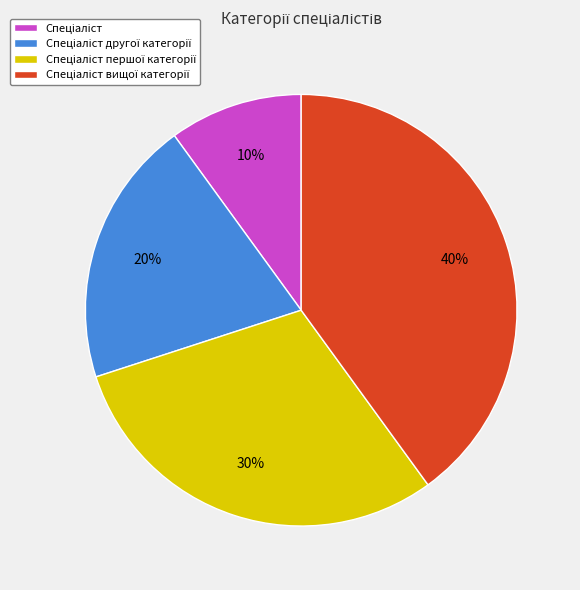

Count the number of slices in the pie.

4